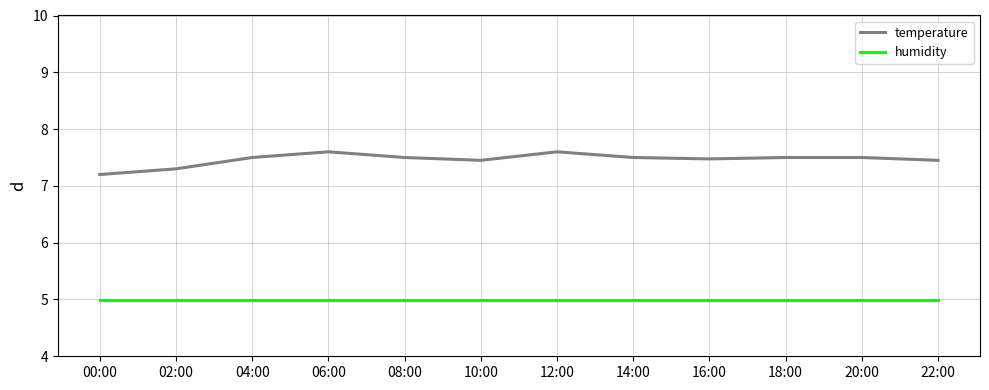

Reading right to left, extract all data points from this chart.

temperature: 22:00=7.5	20:00=7.5	18:00=7.5	16:00=7.5	14:00=7.5	12:00=7.6	10:00=7.5	08:00=7.5	06:00=7.6	04:00=7.5	02:00=7.3	00:00=7.2
humidity: 22:00=5.0	20:00=5.0	18:00=5.0	16:00=5.0	14:00=5.0	12:00=5.0	10:00=5.0	08:00=5.0	06:00=5.0	04:00=5.0	02:00=5.0	00:00=5.0